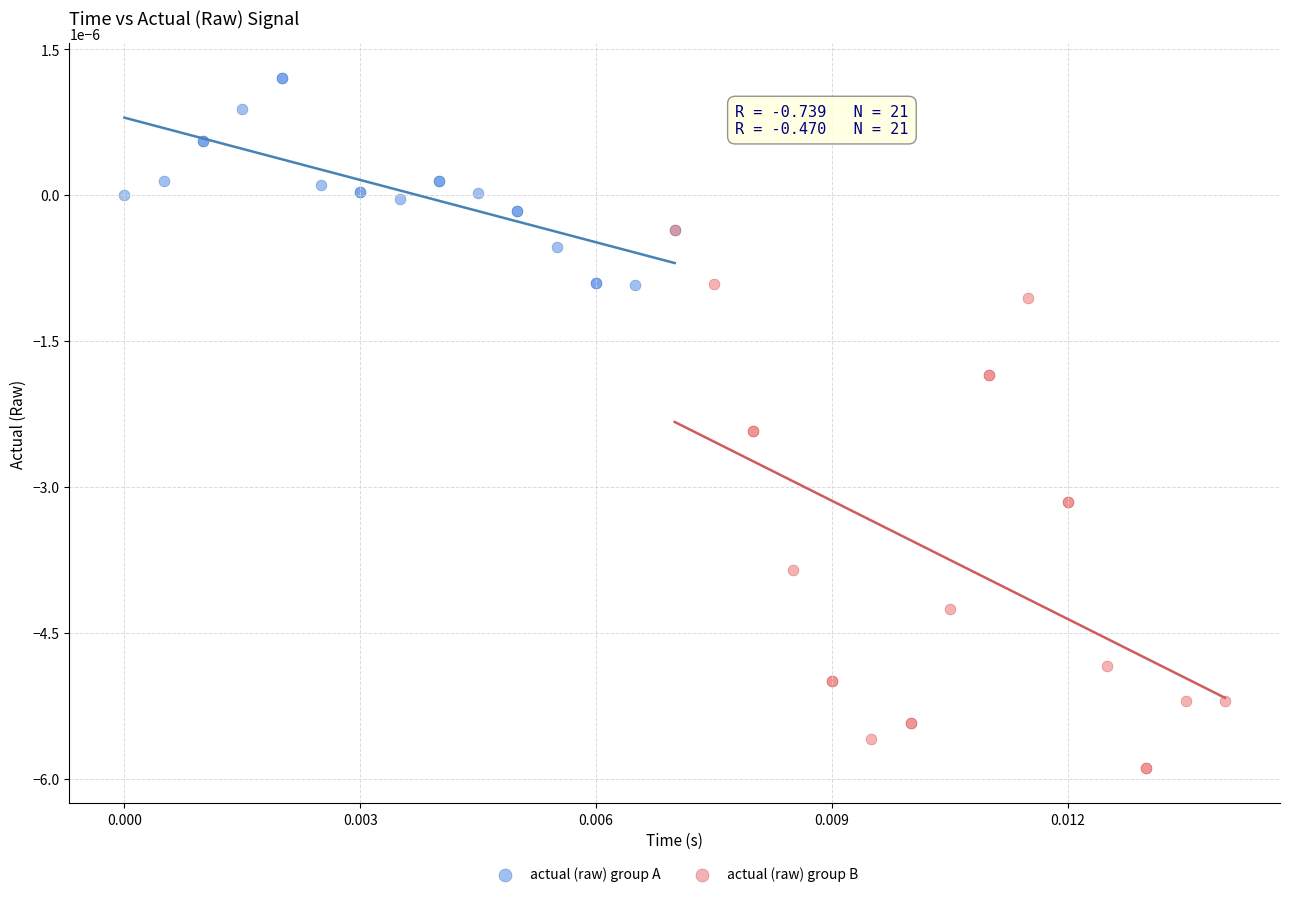

What are all the series names shown in the legend?

actual (raw) group A, actual (raw) group B